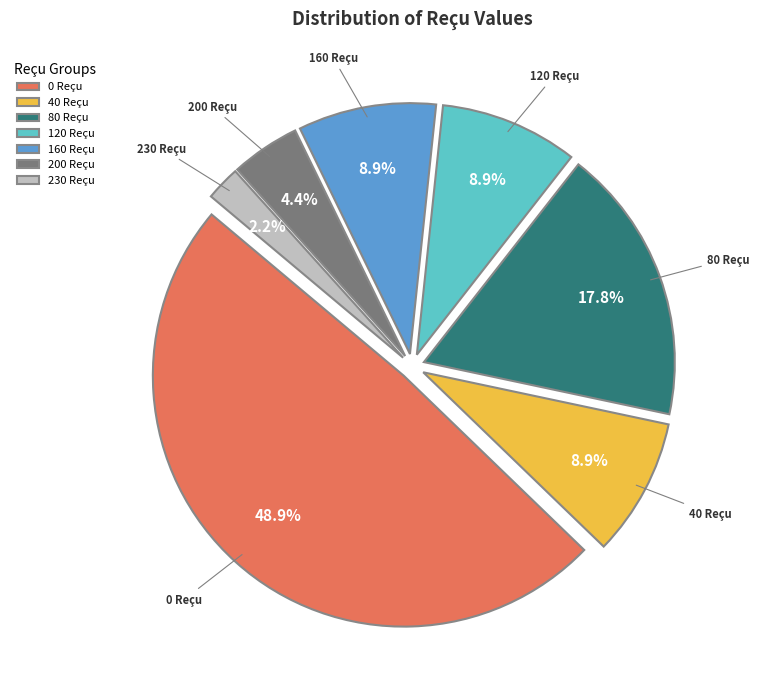

To the nearest percent, what portion does 40 Reçu represent?

9%